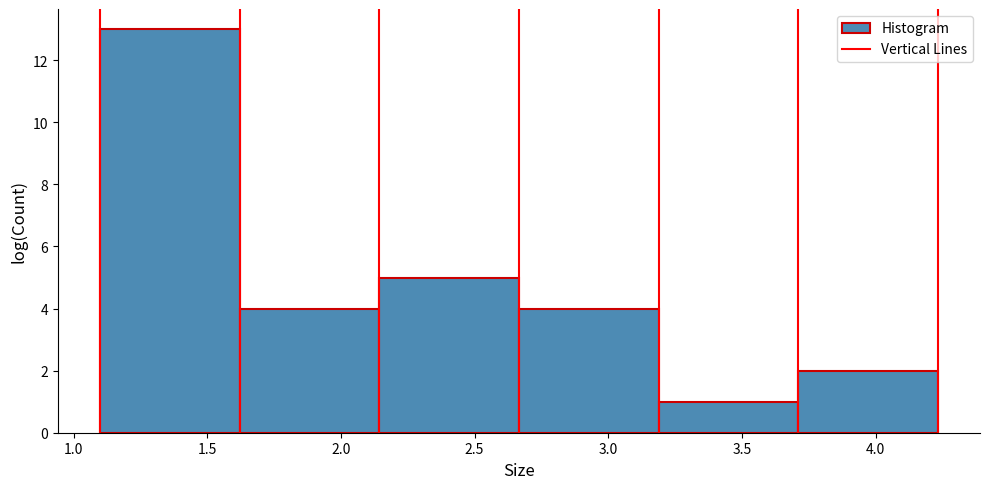

Reading left to right, transcribe this chart: for each bar, give the range it covers on the x-axis and its height. Neither the bar edges nor the heights are printed on the chart, so give them approximately, as read against the axes.

1.10 to 1.60: 13
1.60 to 2.15: 4
2.15 to 2.65: 5
2.65 to 3.20: 4
3.20 to 3.70: 1
3.70 to 4.25: 2